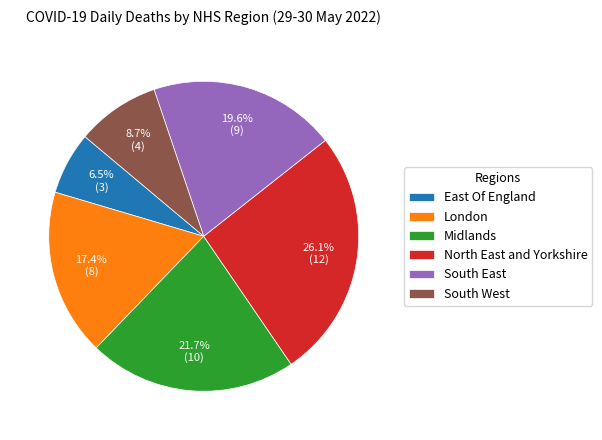

Is it true that North East and Yorkshire is 26% of the pie?

True